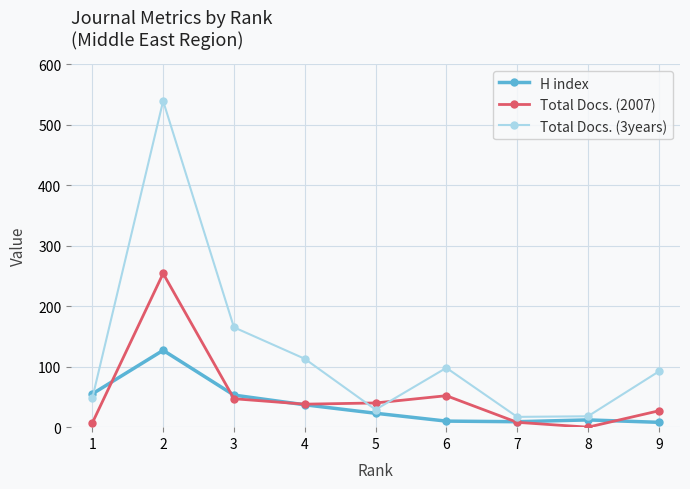

Is the value of Total Docs. (2007) at 1 greater than the value of Total Docs. (3years) at 3?

No